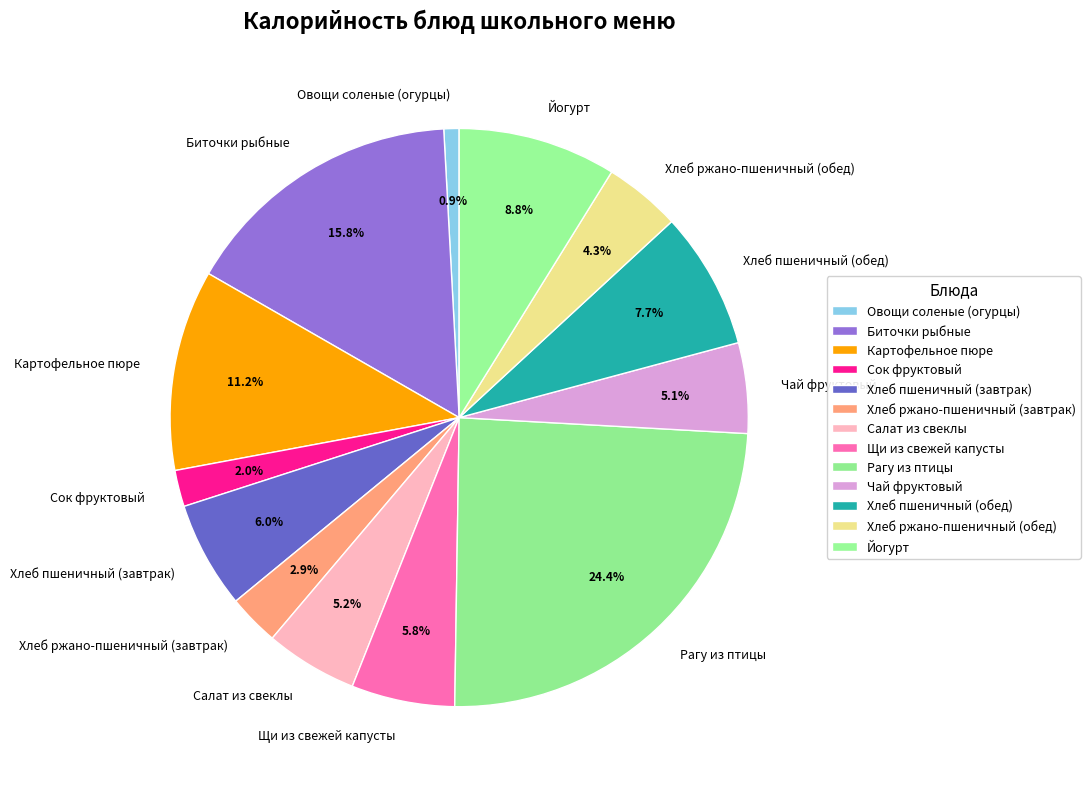

What portion of the pie excludes Сок фруктовый?

98.0%